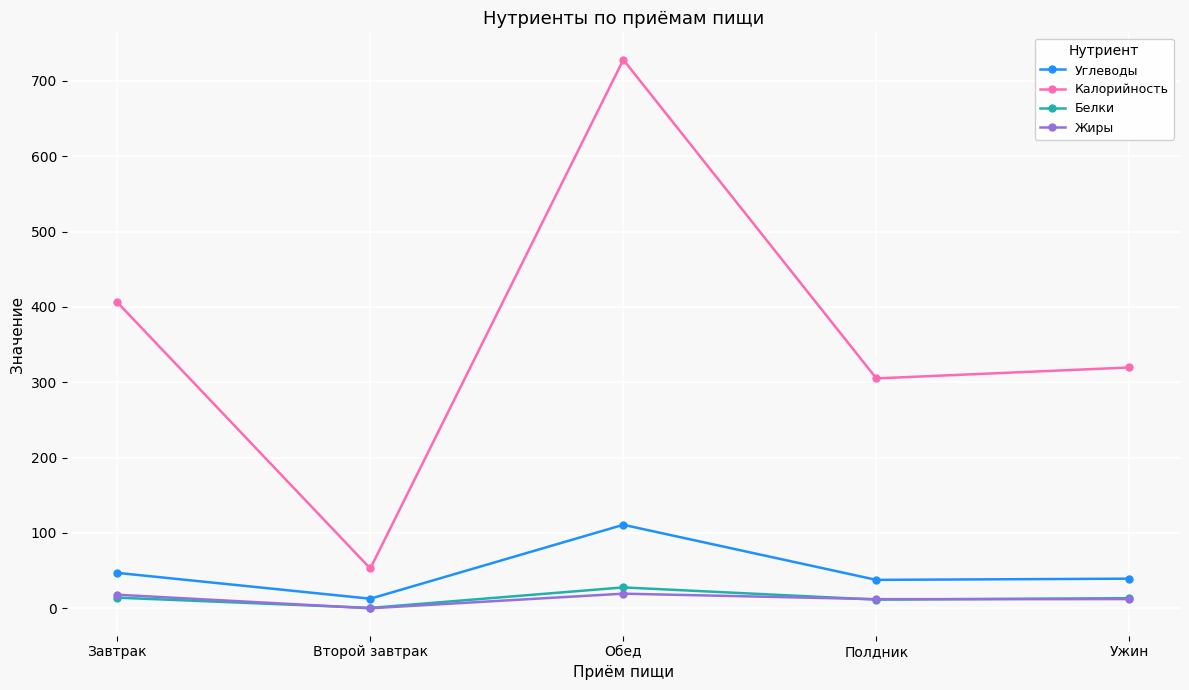

What is the difference between the Белки values at Ужин and Обед?

14.3